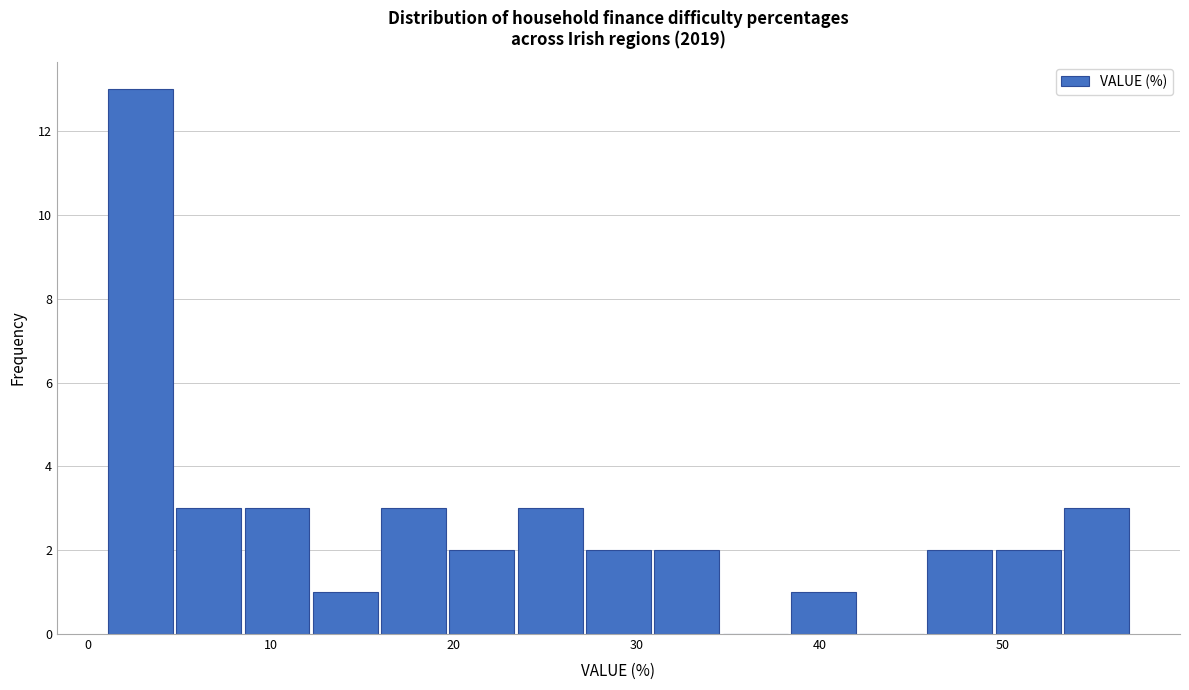

Read against the x-axis, roughly where is the centre of the tallest bar?

3